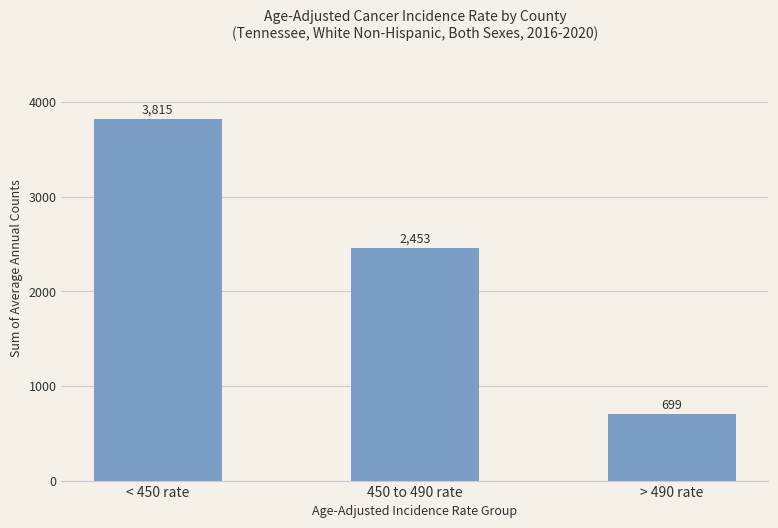

What is the difference between the second highest and minimum values?

1754